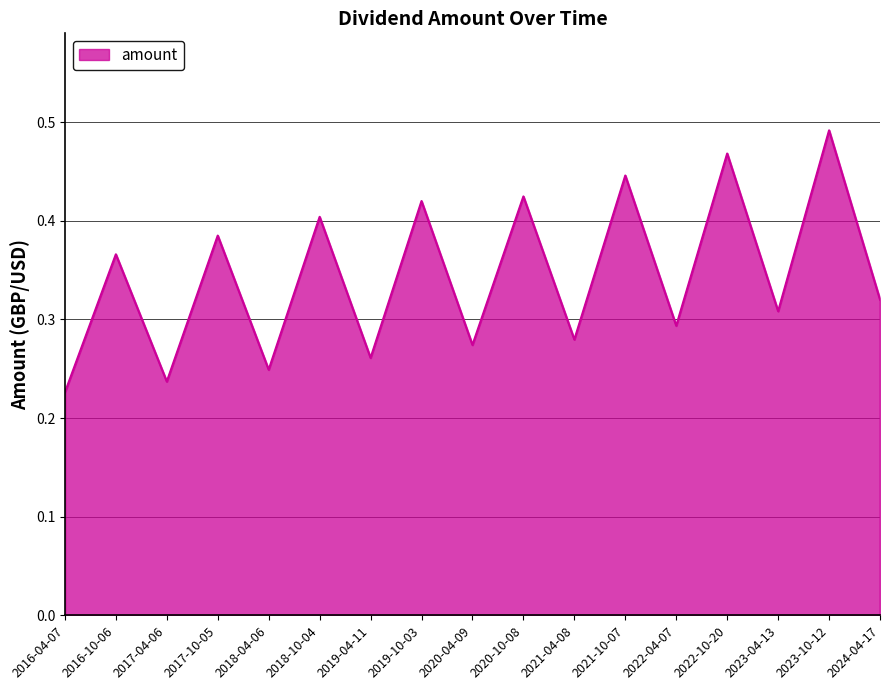

Which label corresponds to the largest value in the chart?

2023-10-12